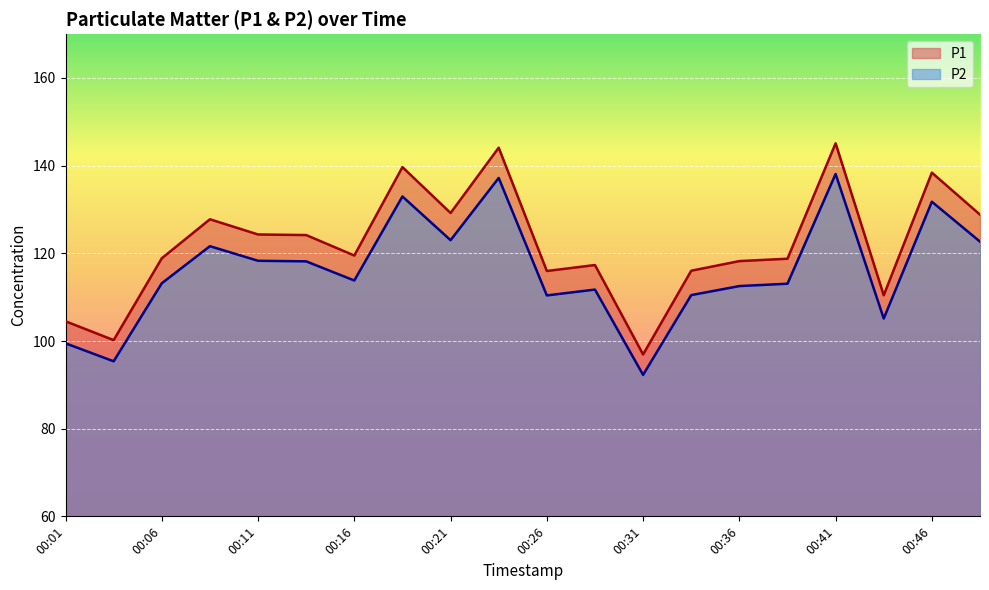

What is the value of the P1 point at the 4th from the left?

127.8